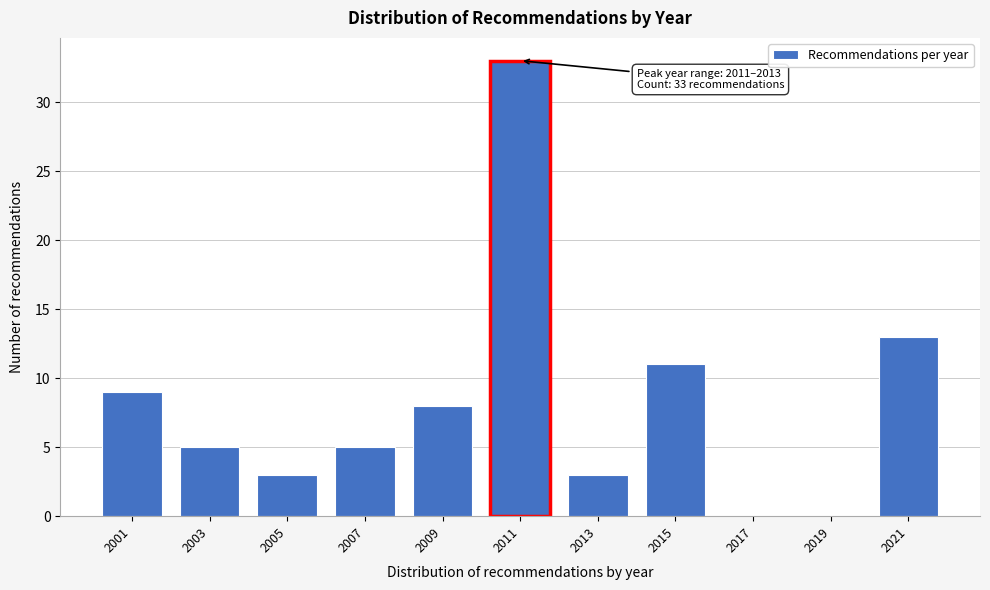

Reading left to right, list all the values displayed in this chart.

2001=9	2003=5	2005=3	2007=5	2009=8	2011=33	2013=3	2015=11	2017=0	2019=0	2021=13